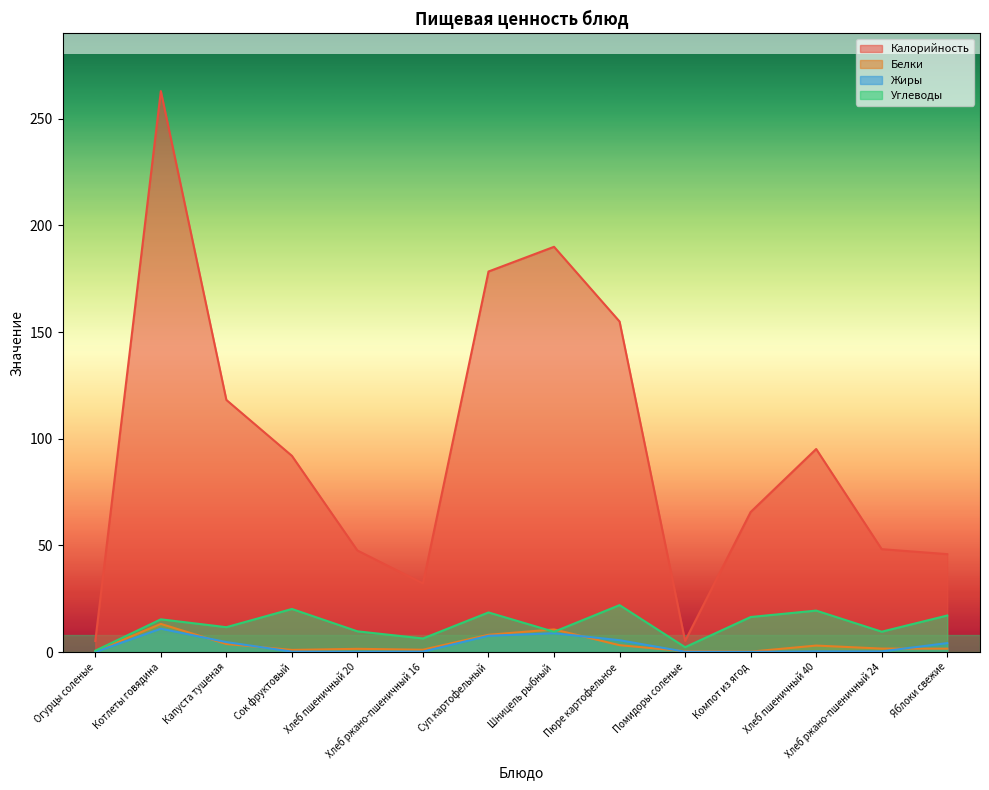

The value of Жиры at Капуста тушеная is 2.8. True or false?

False